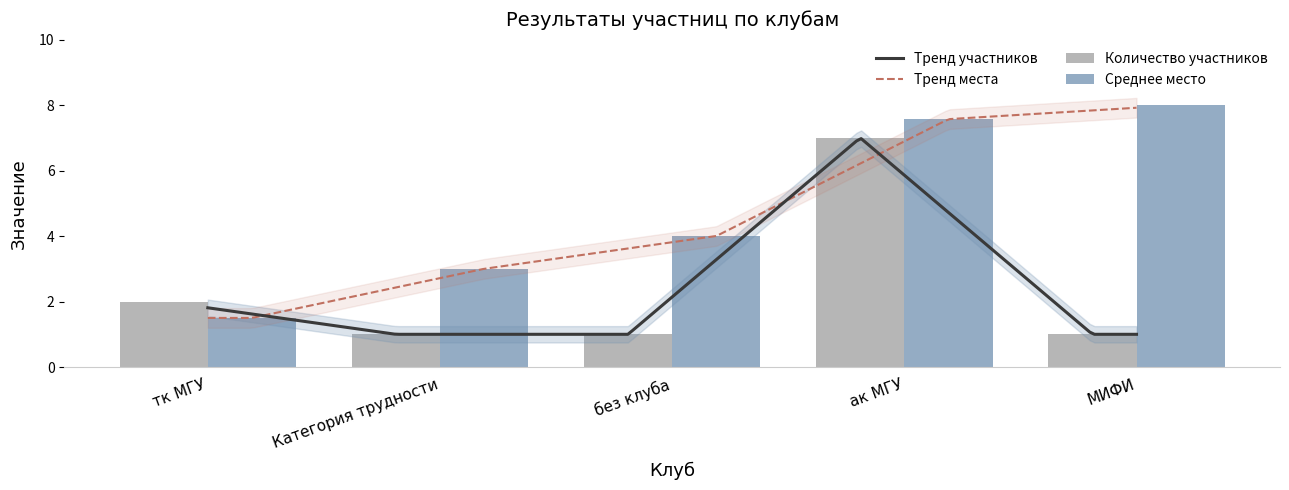

At which category does the chart reach its minimum across all series?

Категория трудности